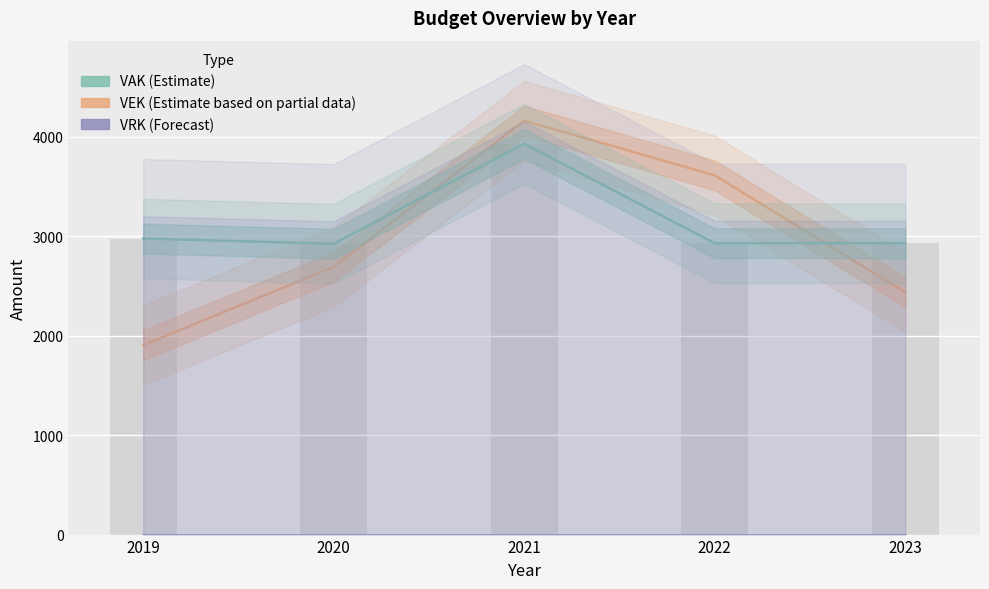

Count the number of categories in the chart.

5